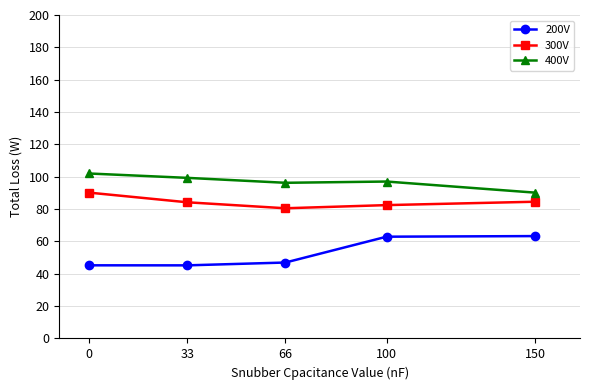

What is the spread (max minus min) of values at 0?

56.8